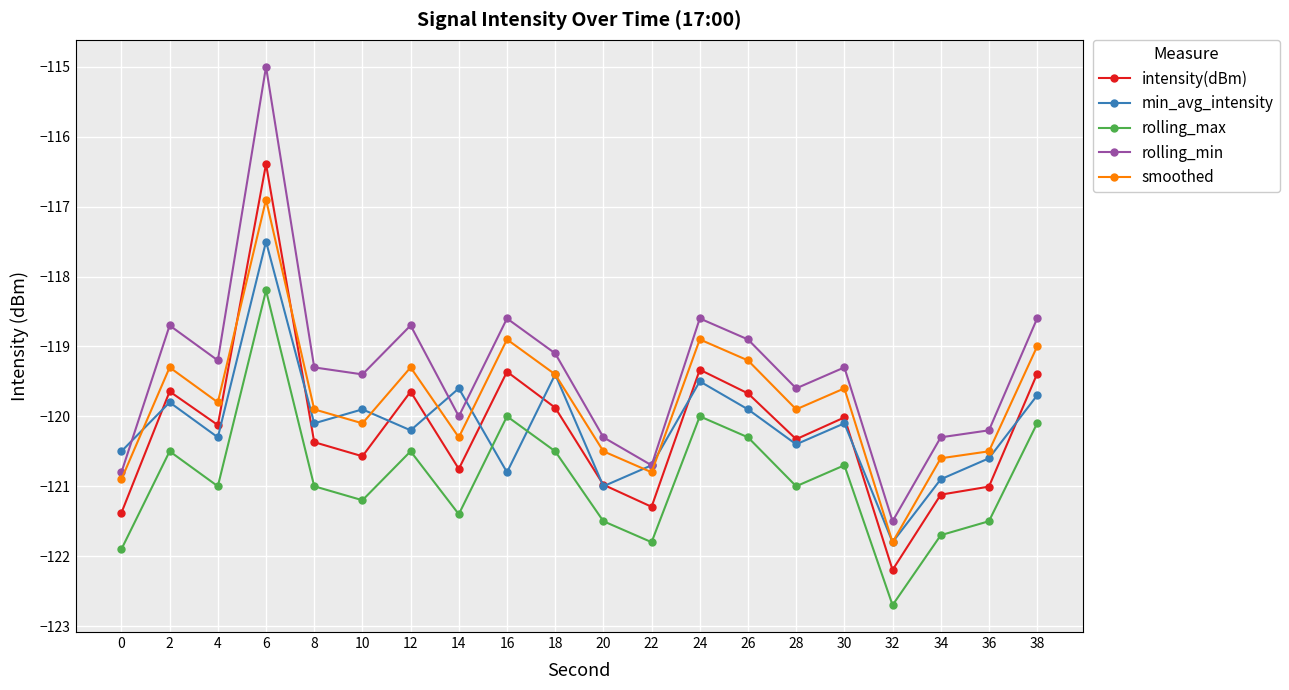

What is the value of the rolling_max point at the 11th from the left?

-121.5